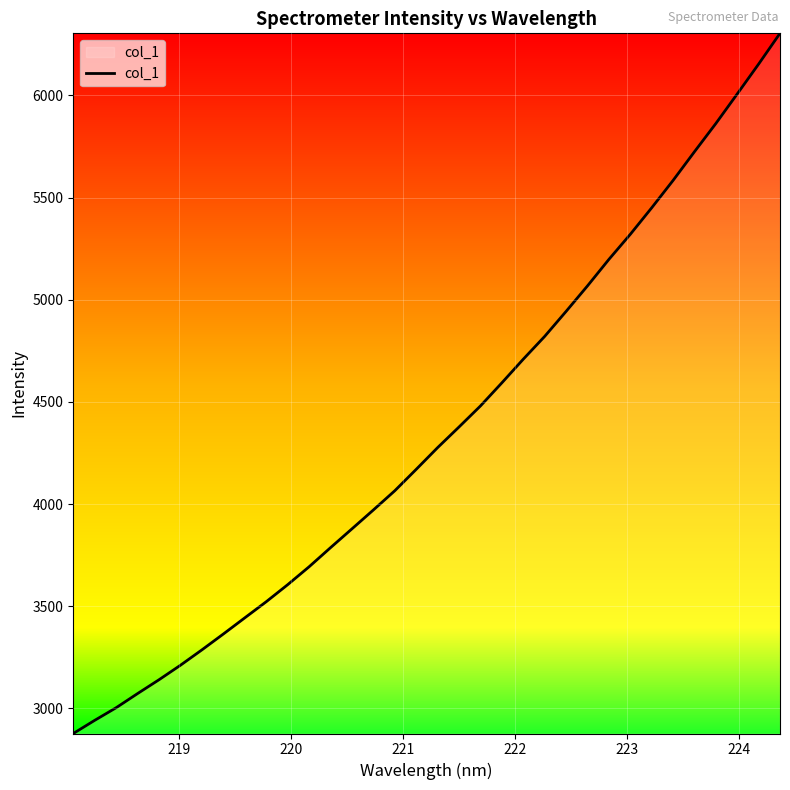

What is the minimum value shown in the chart?

2877.4